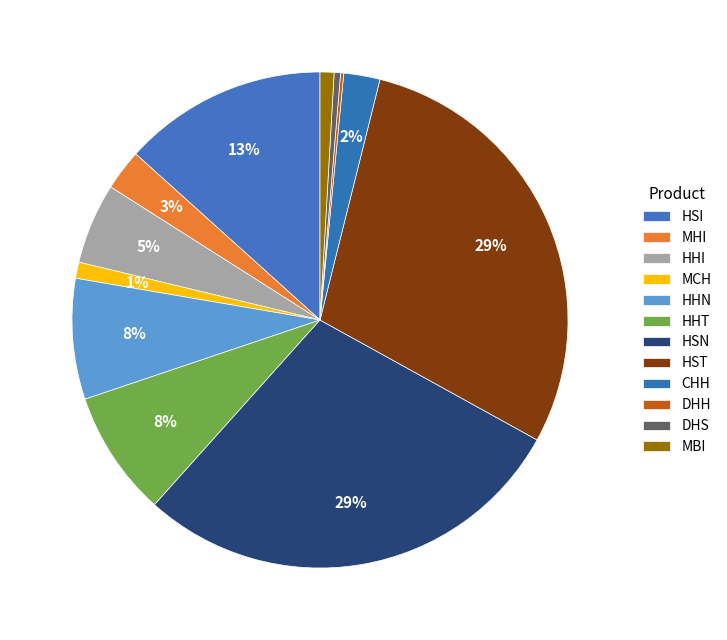

Which has a higher value, MCH or HSI?

HSI